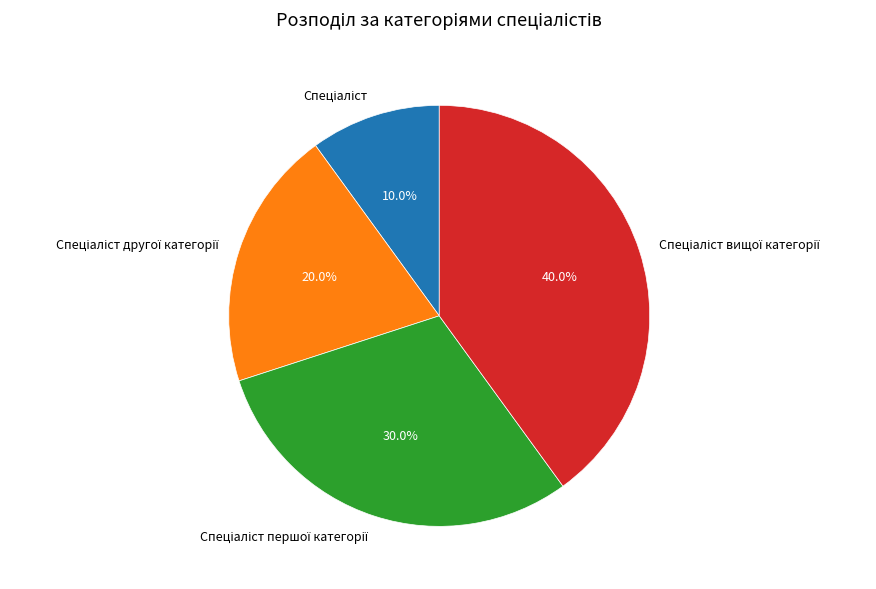

Is there a majority slice in this chart?

No